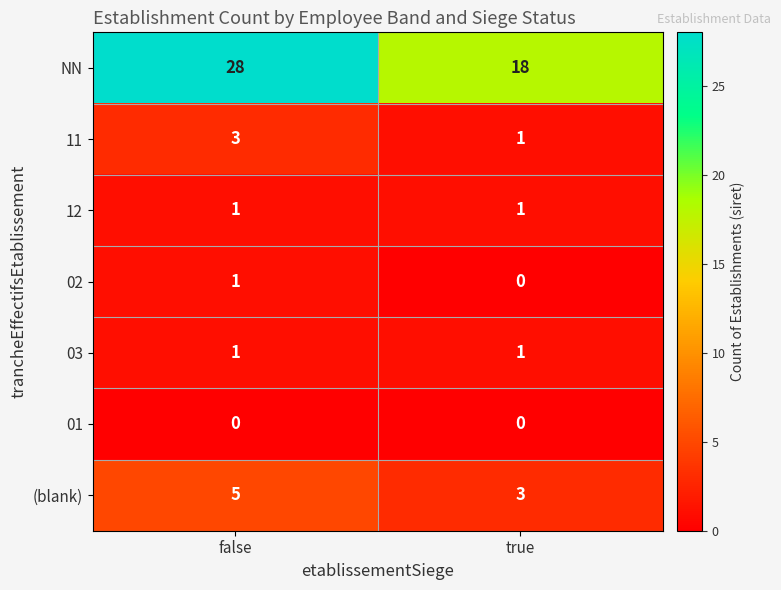

Between false and true, which series saw the biggest shift?

NN